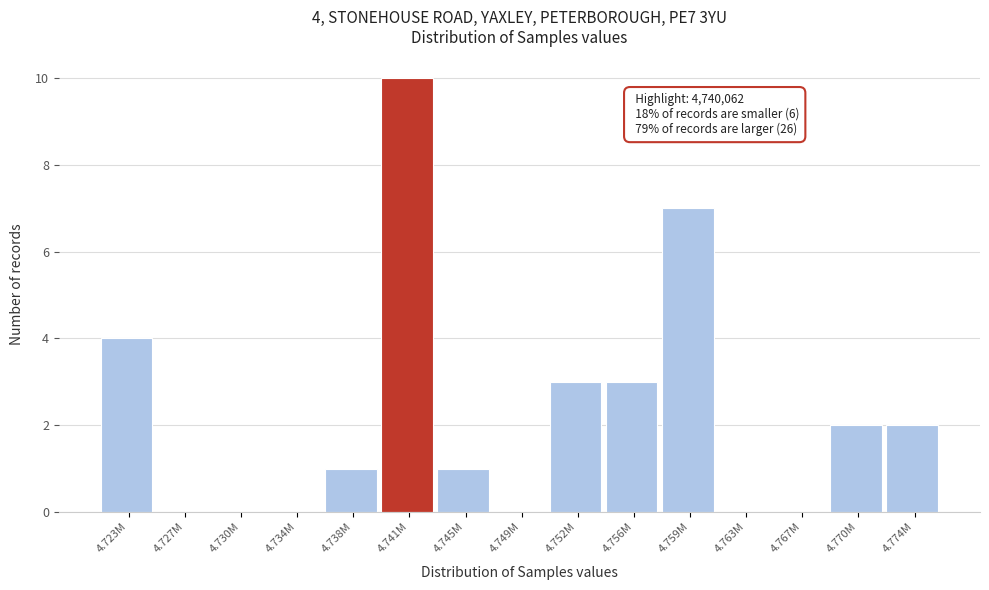

Reading left to right, list all the values displayed in this chart.

4.723M=4	4.727M=0	4.730M=0	4.734M=0	4.738M=1	4.741M=10	4.745M=1	4.749M=0	4.752M=3	4.756M=3	4.759M=7	4.763M=0	4.767M=0	4.770M=2	4.774M=2